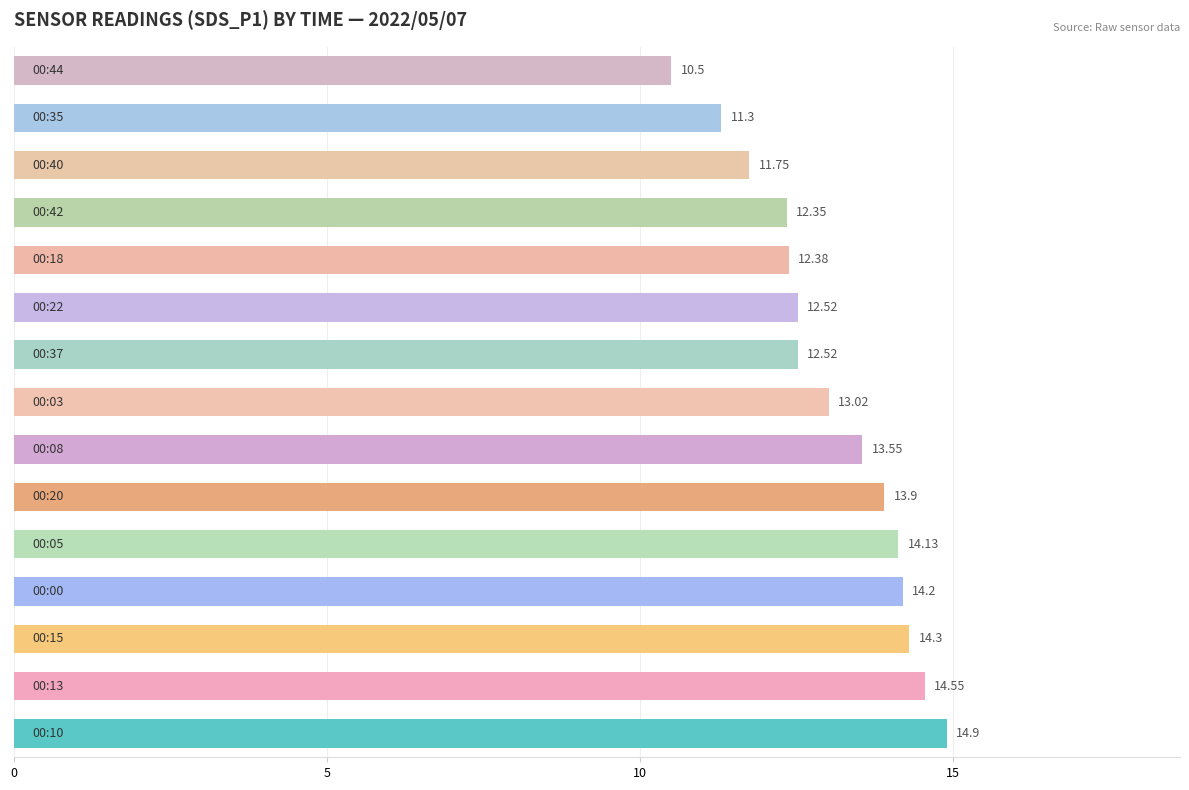

What is the sum of all values?

195.9